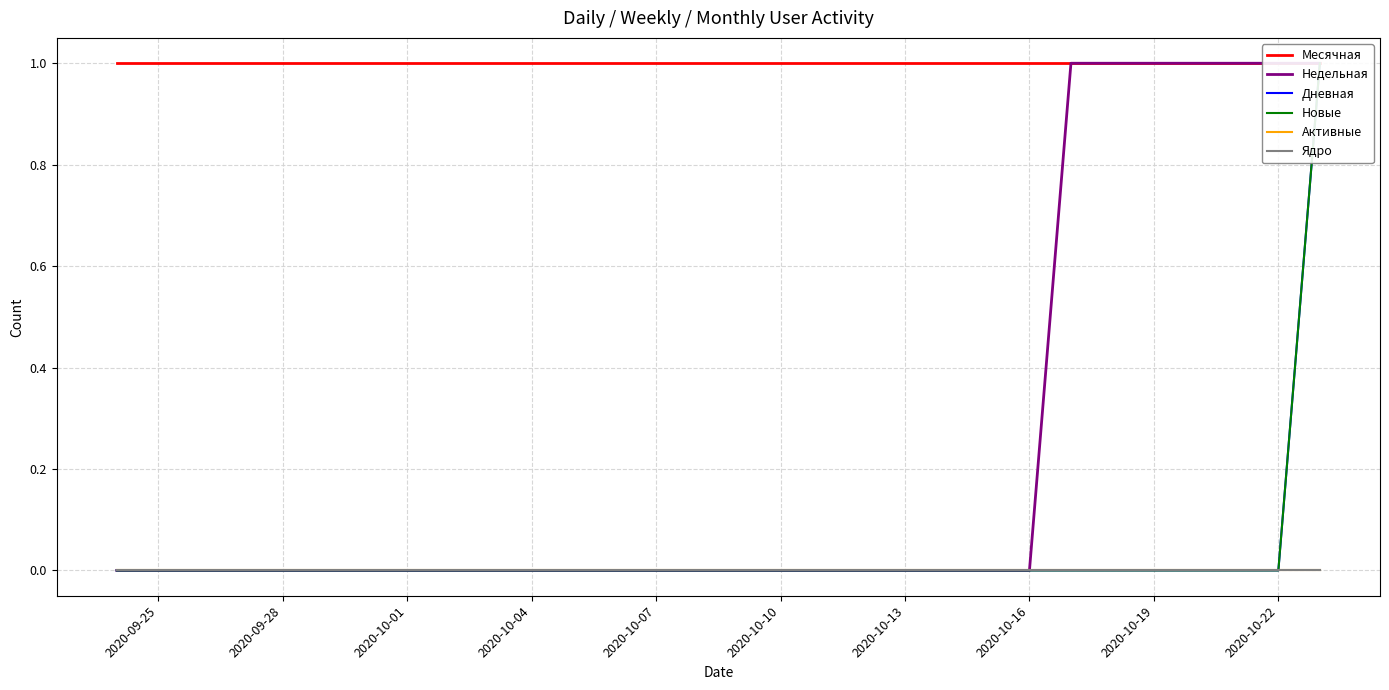

Which category has the highest value in the Активные series?

2020-09-25